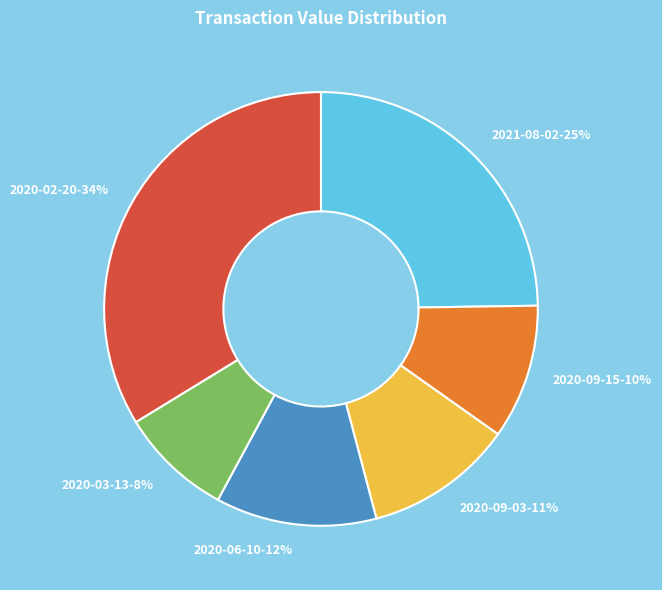

Do 2020-09-15 and 2020-06-10 together represent more than half of the pie?

No